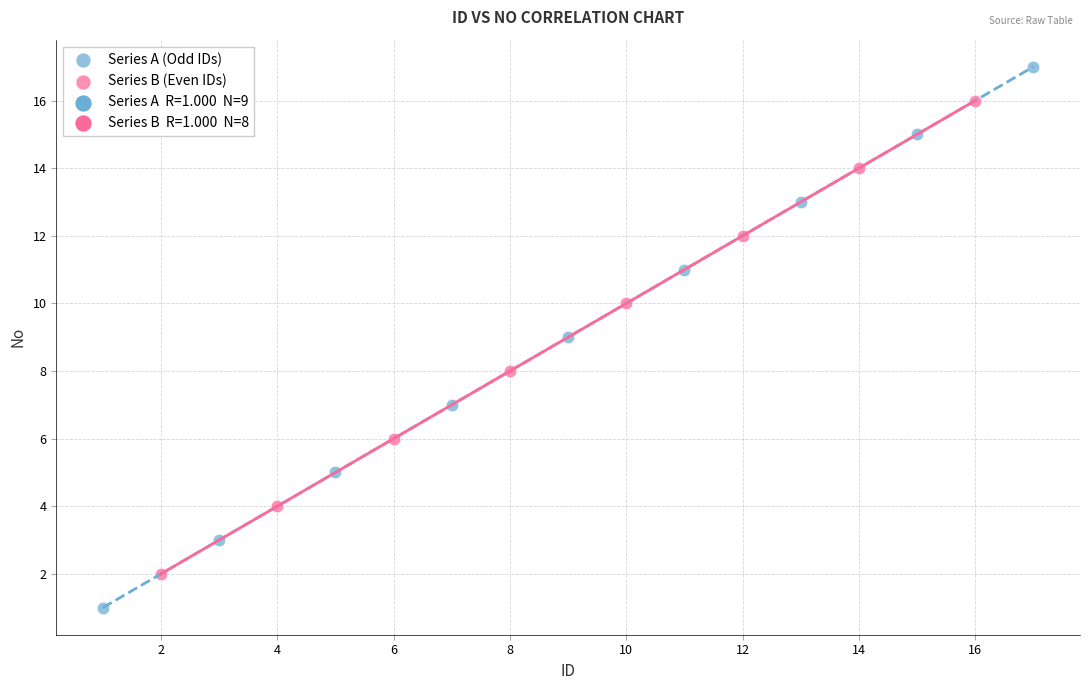

Which series has the widest spread of Y values?

Series A (Odd IDs)